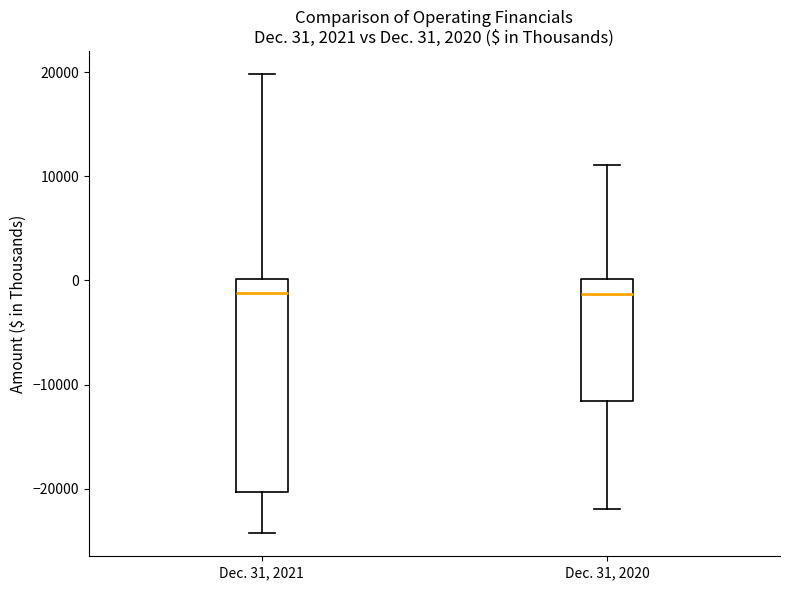

Which box is the tallest, from its lower edge to its upper edge?

Dec. 31, 2021